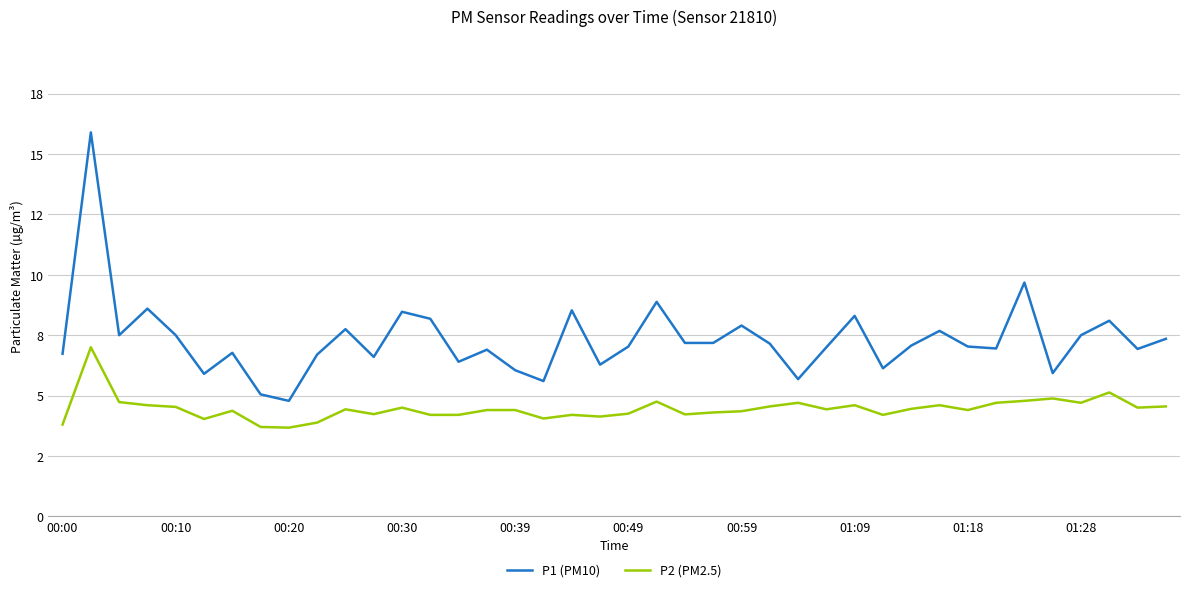

Does the chart have visible grid lines?

Yes